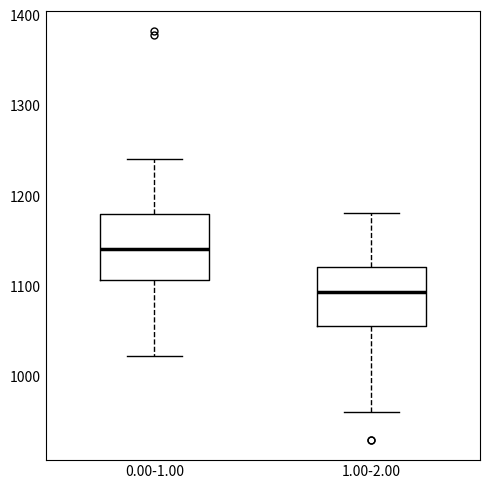

Reading left to right, transcribe this box plot: for each box, give where its median line is, the range the box spans, and where its two whiskers end, as read against the y-axis. The values are not printed on the chart, so give them approximately, as read against the axis.

0.00-1.00: median 1140, box 1110 to 1180, whiskers 1020 to 1240
1.00-2.00: median 1090, box 1060 to 1120, whiskers 960 to 1180